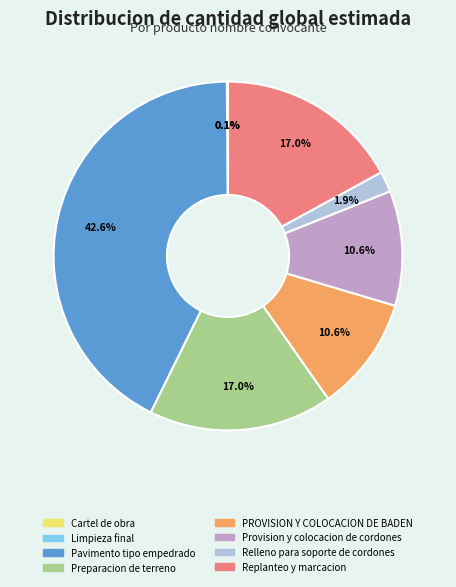

How much of the chart is everything except Relleno para soporte de cordones?

98.1%